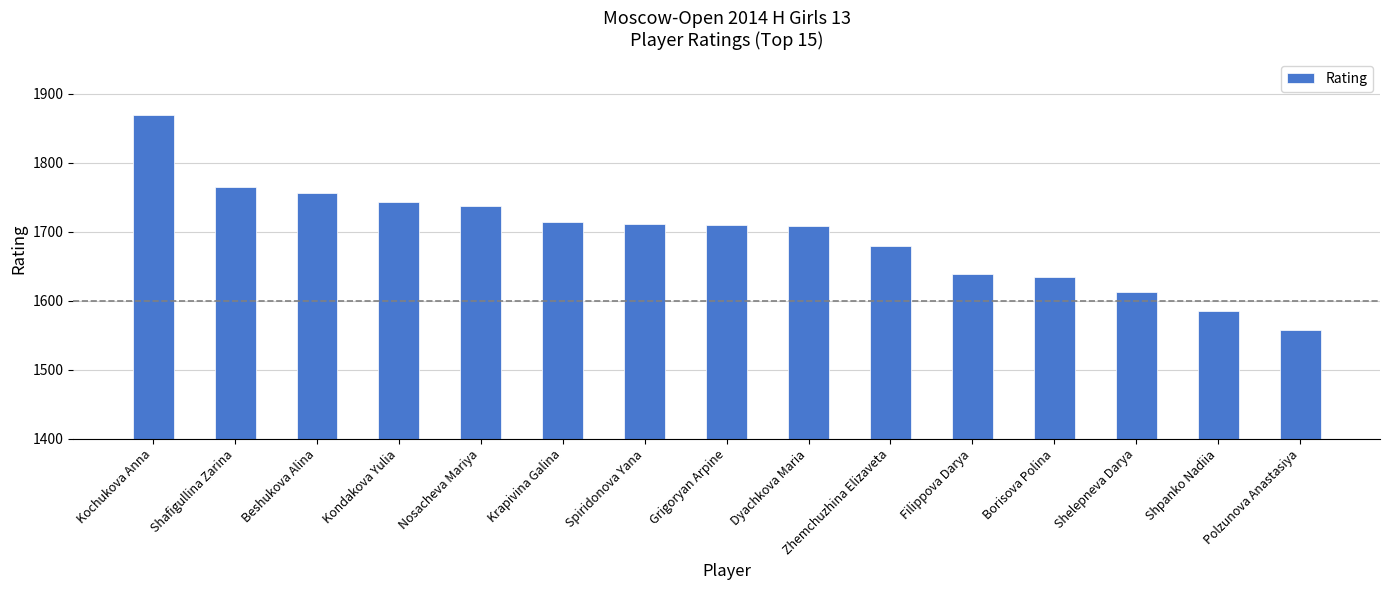

Does the chart contain any negative values?

No